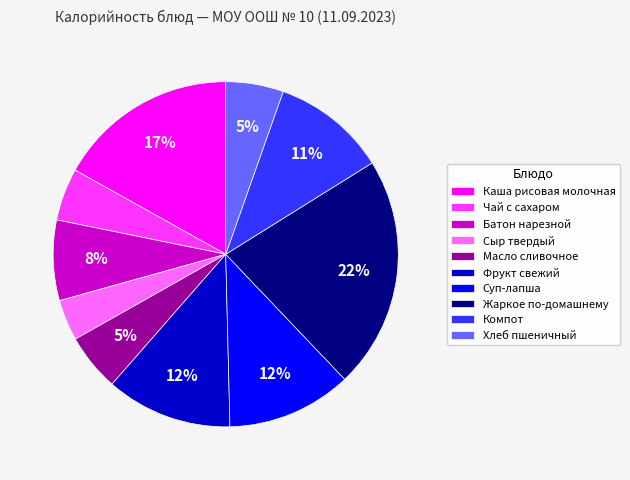

How many segments does this pie chart have?

10